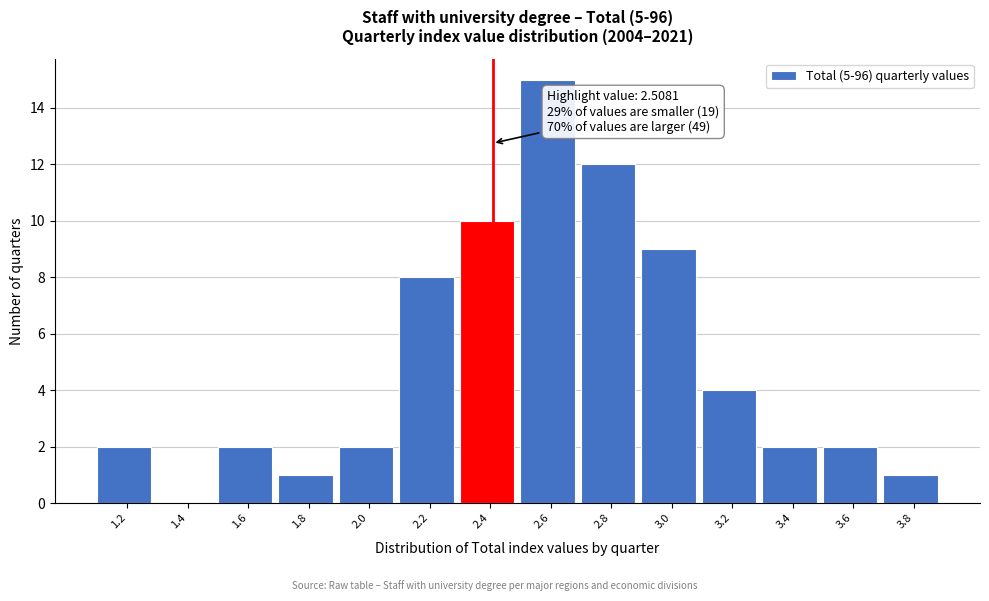

Reading left to right, what are all the values shown in this chart?

1.2=2	1.4=0	1.6=2	1.8=1	2.0=2	2.2=8	2.4=10	2.6=15	2.8=12	3.0=9	3.2=4	3.4=2	3.6=2	3.8=1